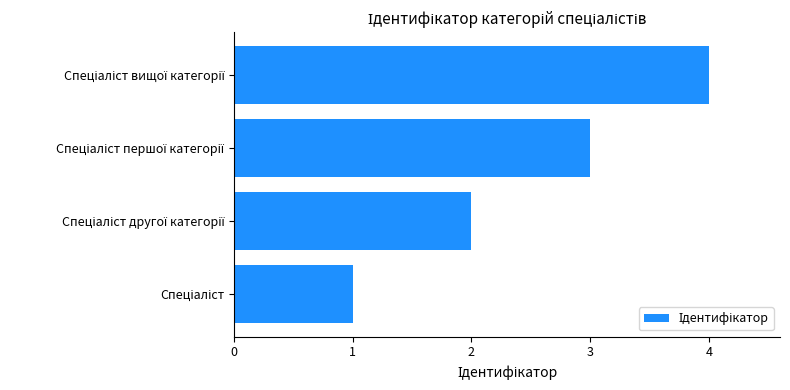

What is the difference between the maximum and second lowest values?

2